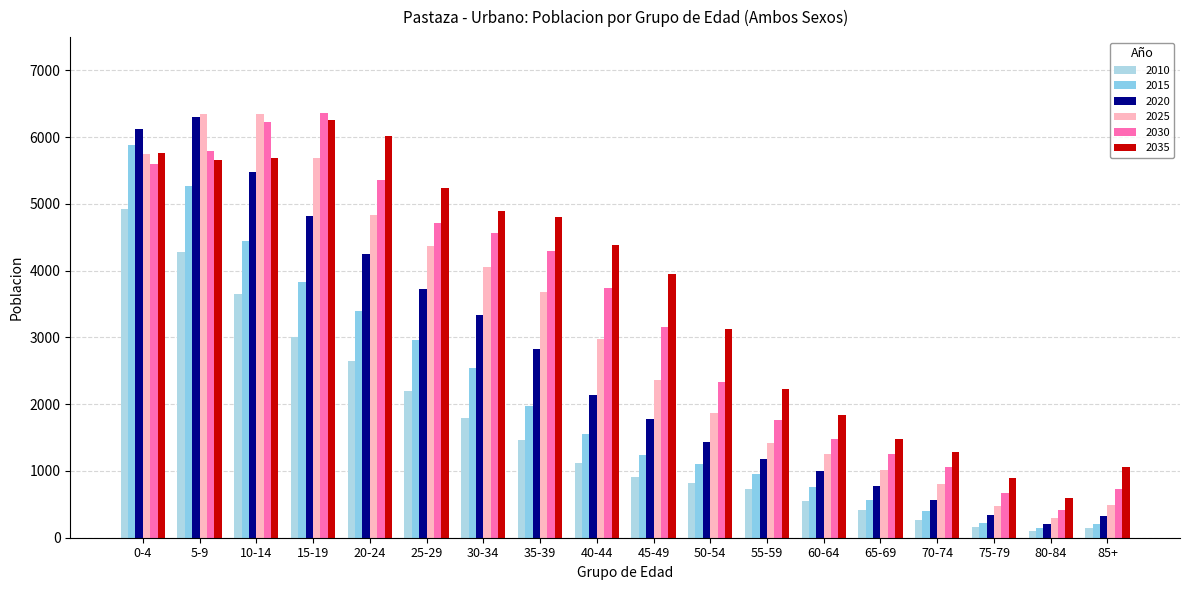

Which series has the largest total across all categories?

2035